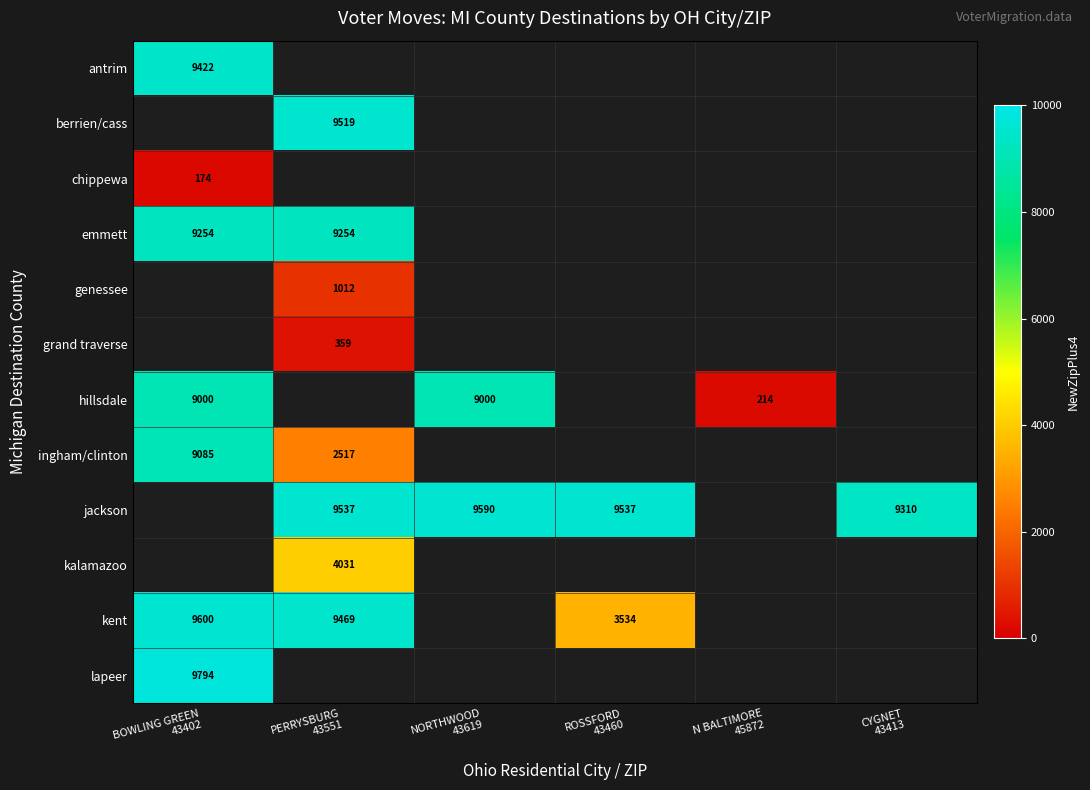

How many distinct data groups are displayed?

12